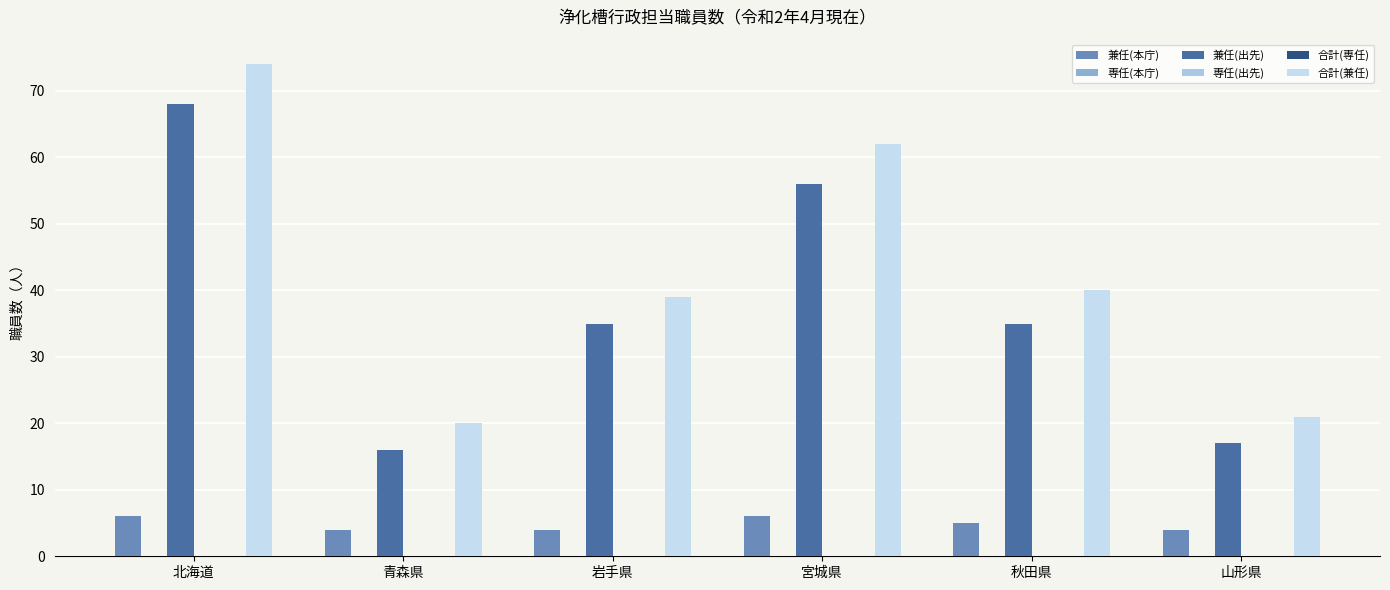

What is the label of the 1st bar from the left?

北海道